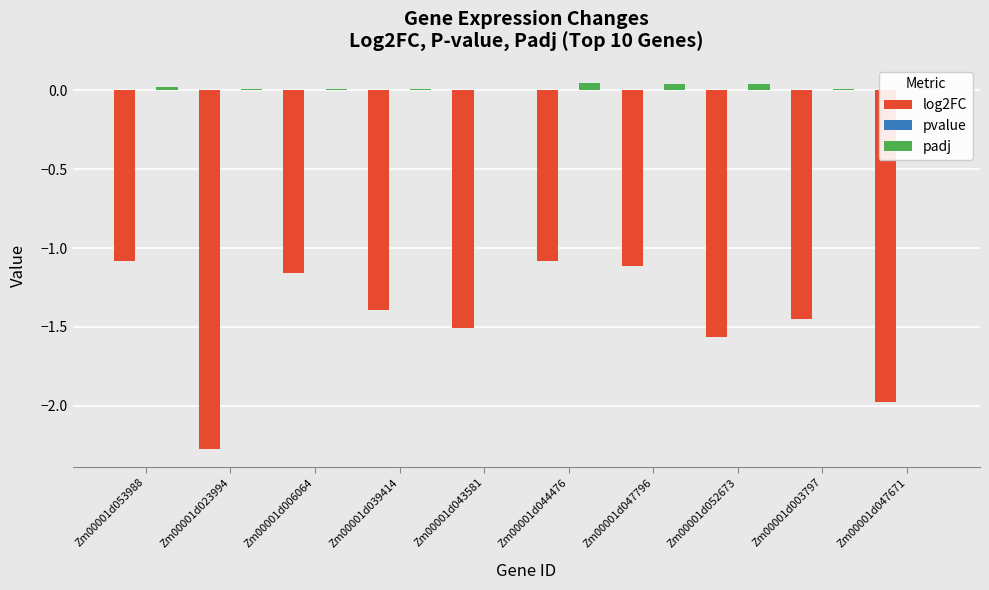

The value of padj at Zm00001d053988 is 0.0. True or false?

True